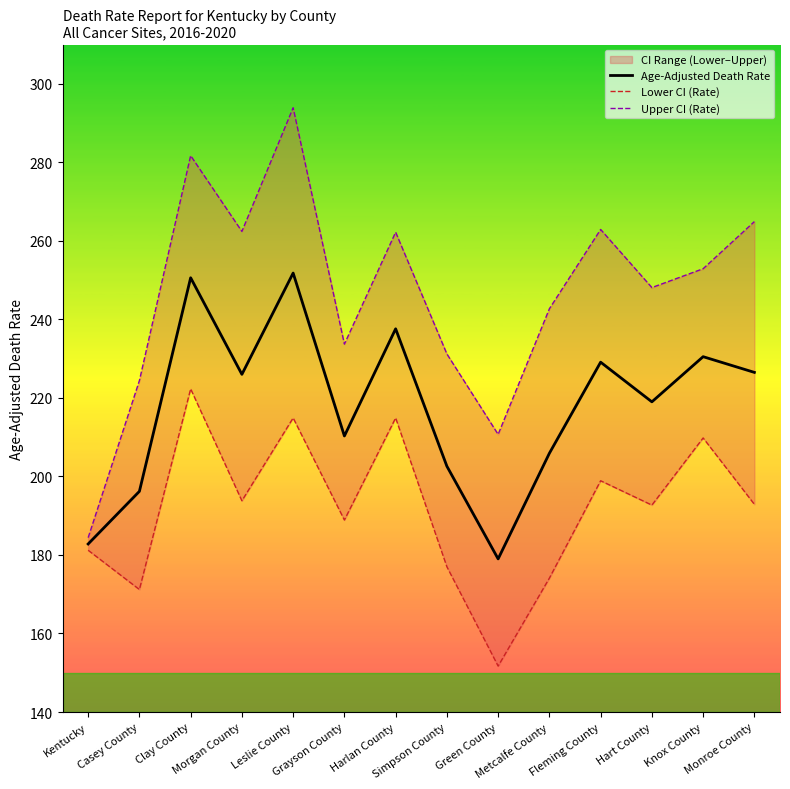

At how many categories does at least one series exceed 281?

2